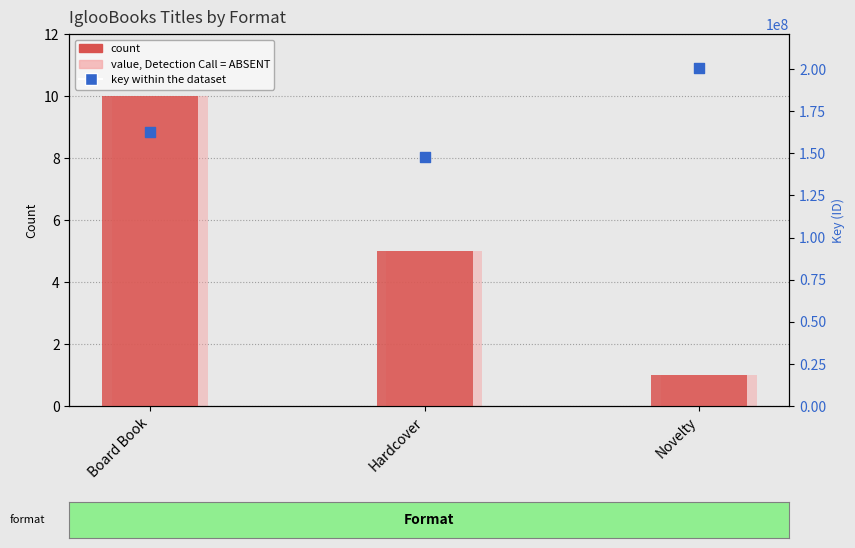

At how many categories does at least one series exceed 26103856?

3